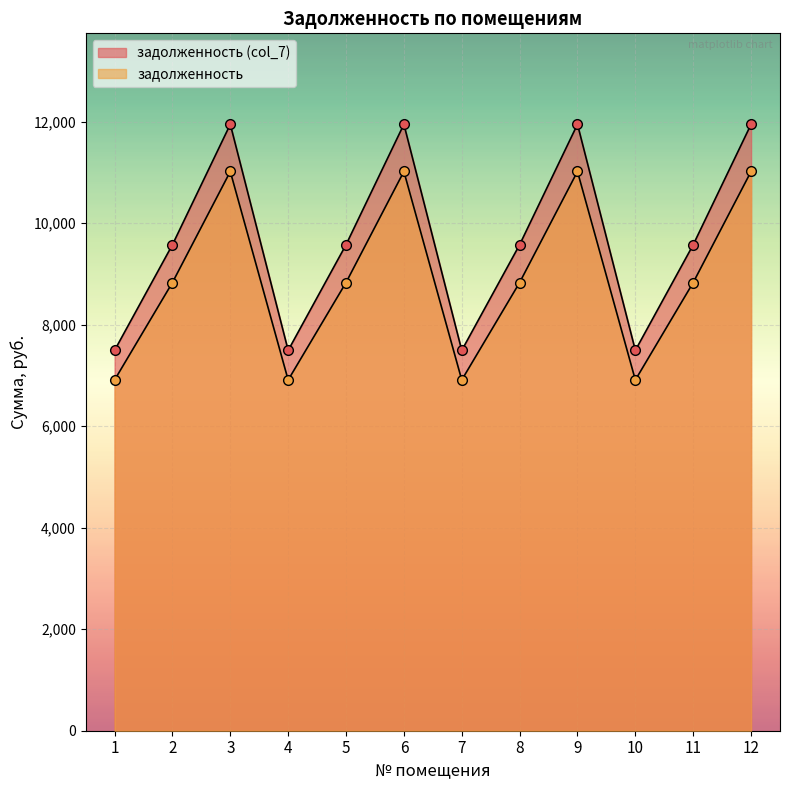

Where is задолженность nearest to the value 9722?

2